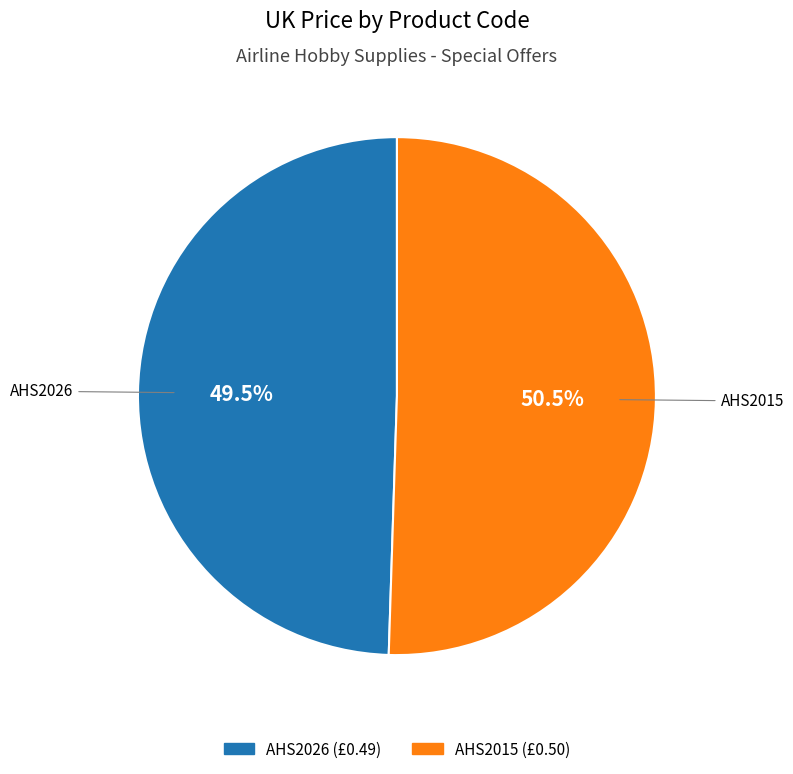

Combined, do AHS2015 and AHS2026 account for over 50%?

Yes